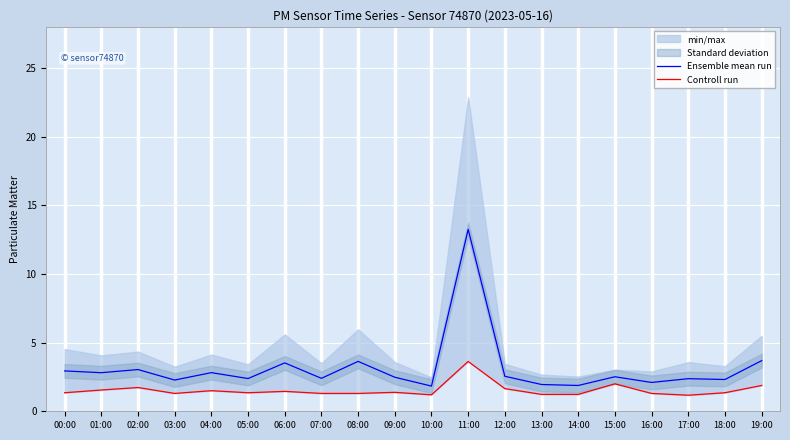

What is the sum of the Controll run values at 10:00 and 18:00?

2.5